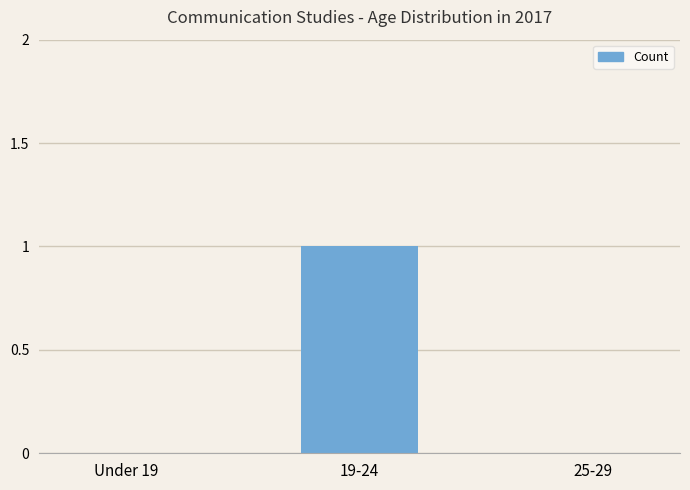

Is it true that the value at 19-24 is 1?

True